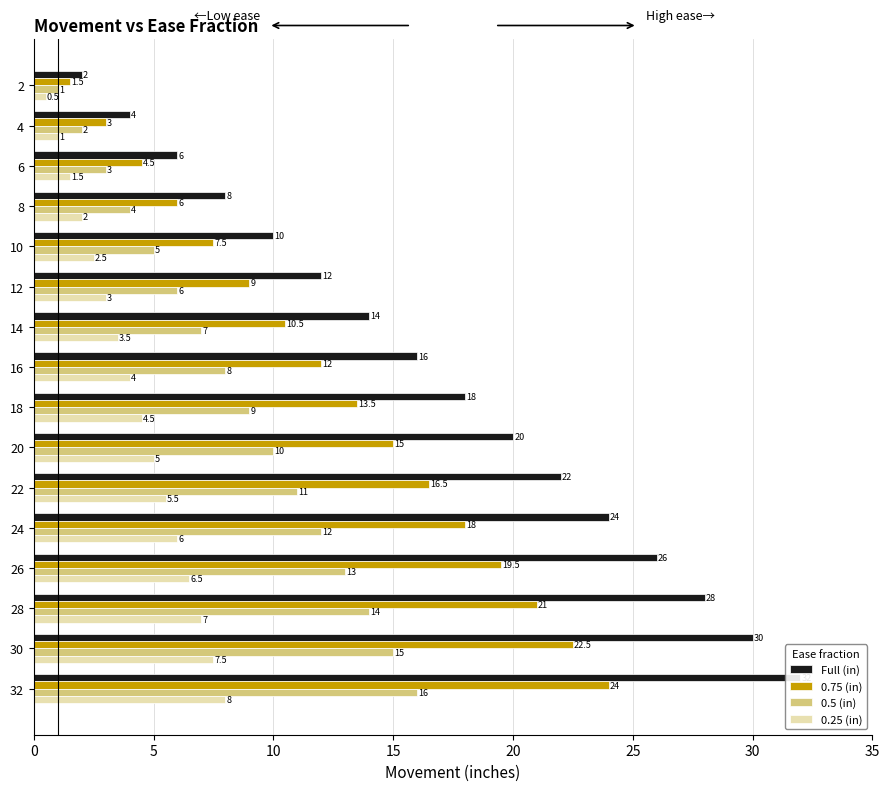

Which has a higher value, 12 or 22?

22